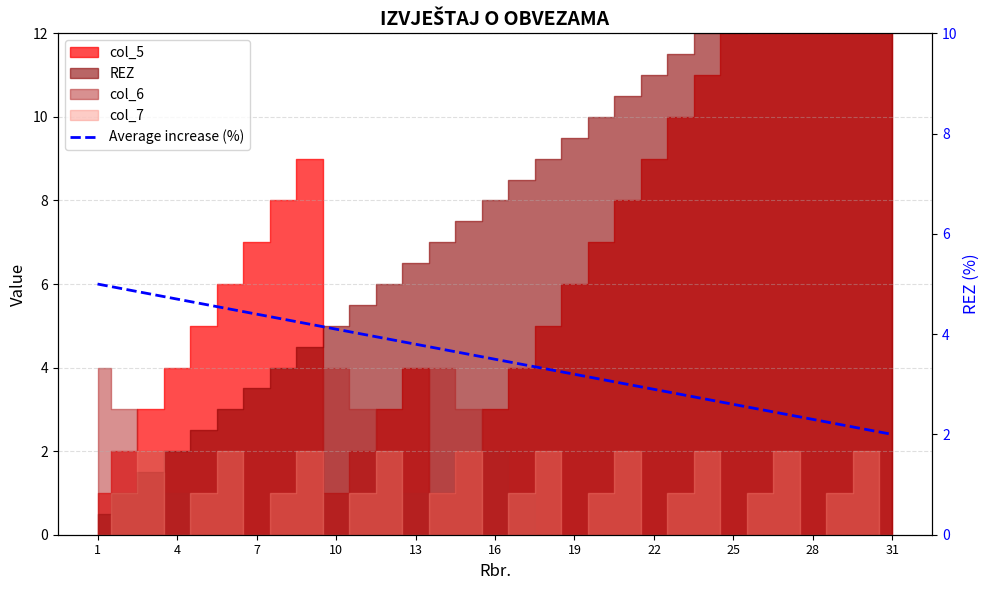

What is the difference between the values at 26 and 19?

2.0